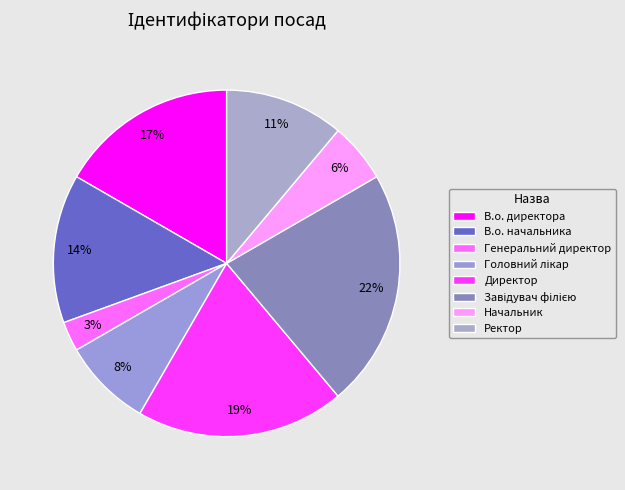

To the nearest percent, what is the combined percentage of Ректор and Генеральний директор?

14%